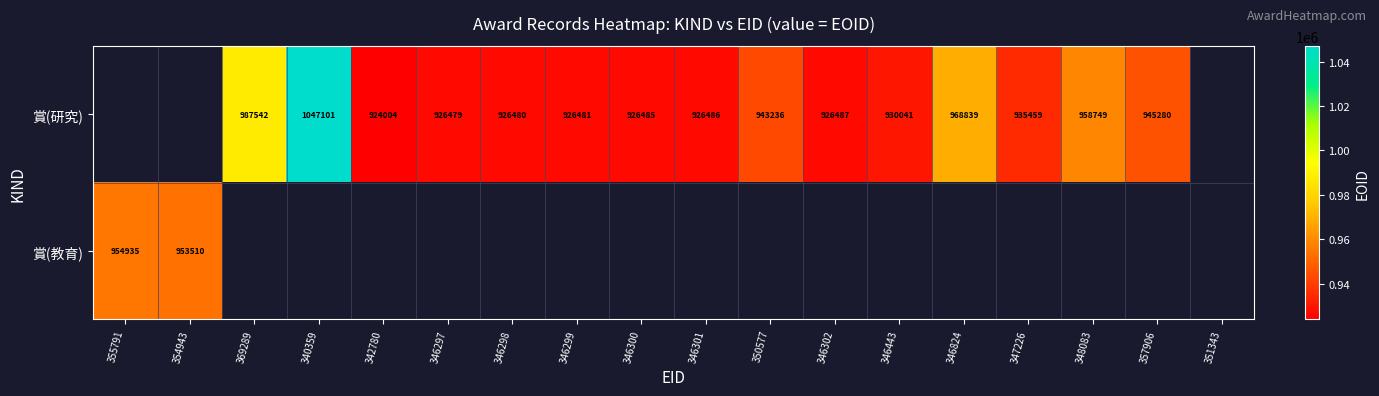

At how many categories does at least one series exceed 987330?

2